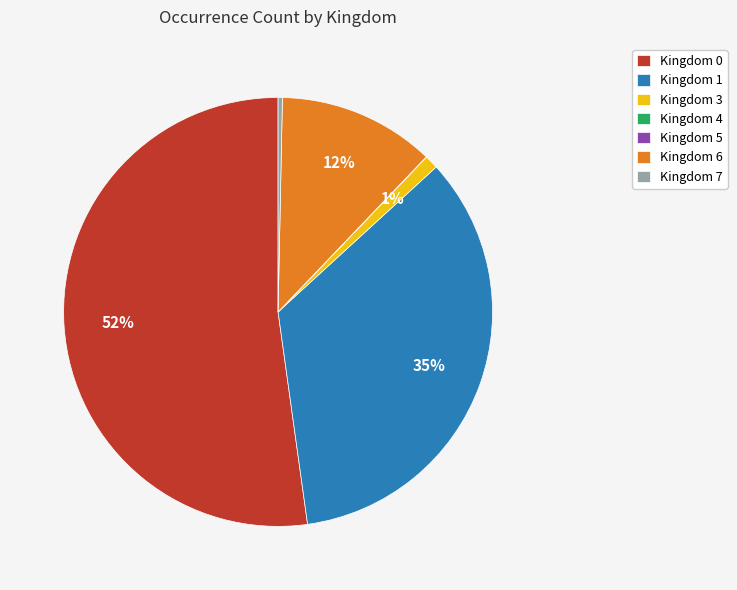

What percentage is the Kingdom 3 slice, to the nearest percent?

1%